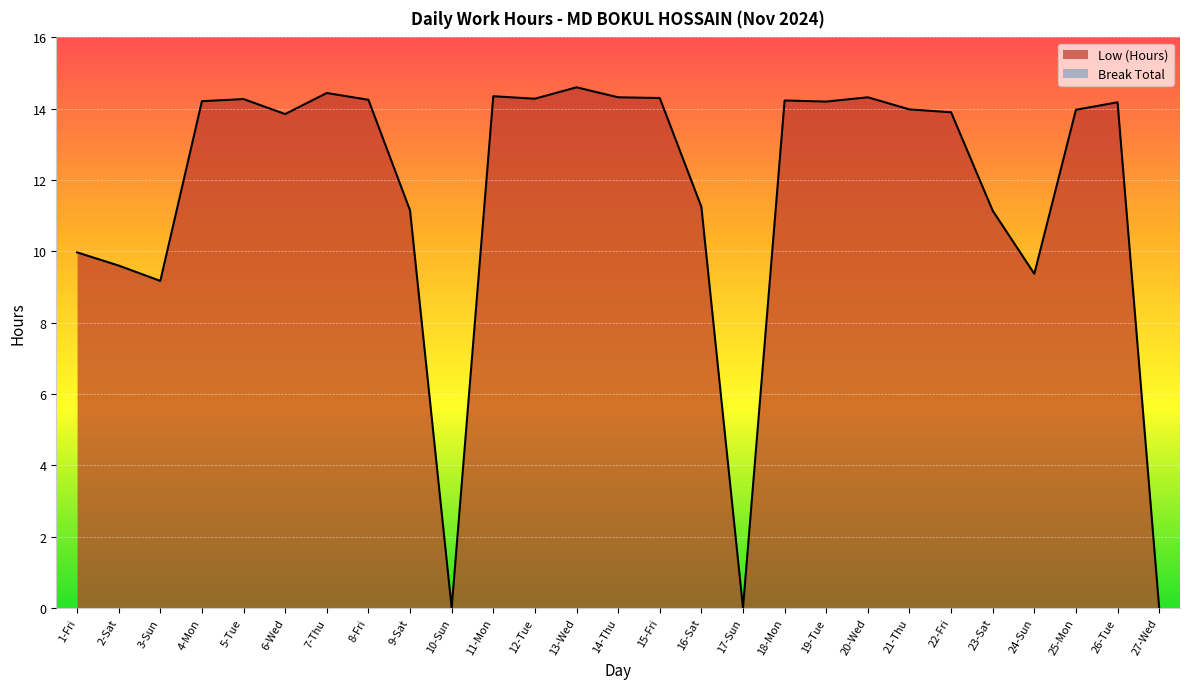

What is the difference between the maximum and minimum values?

14.6